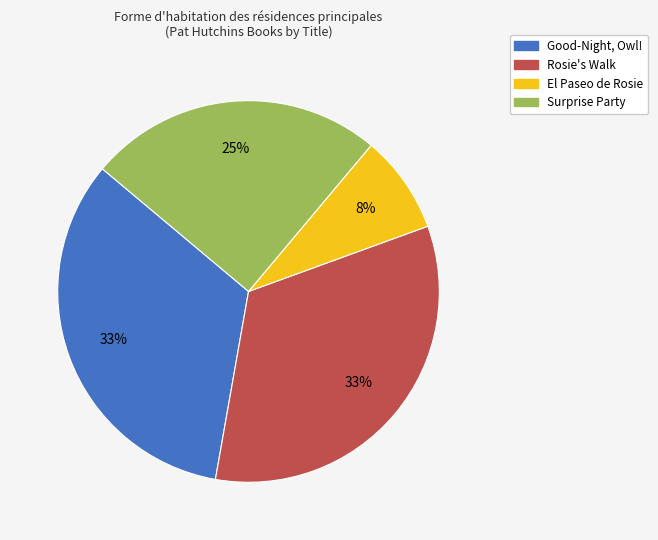

Do Good-Night, Owl! and Surprise Party together represent more than half of the pie?

Yes